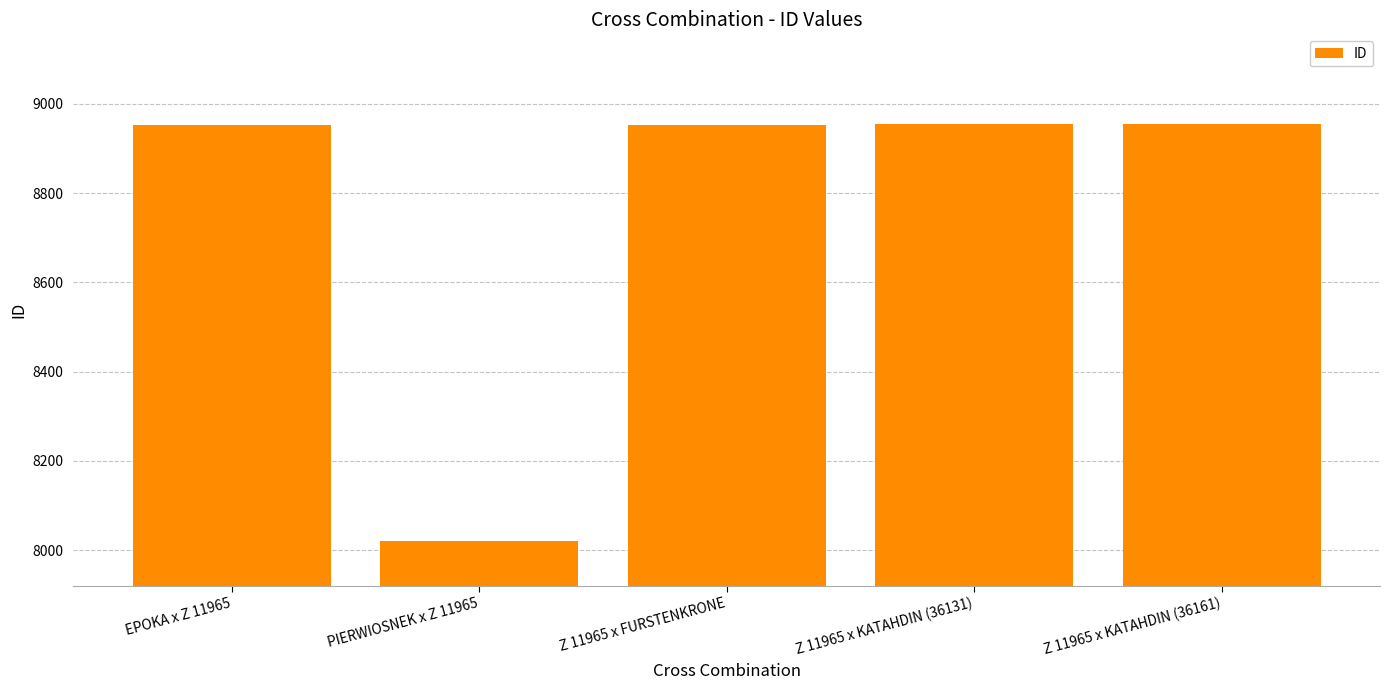

What is the label of the 1st bar from the right?

Z 11965 x KATAHDIN (36161)